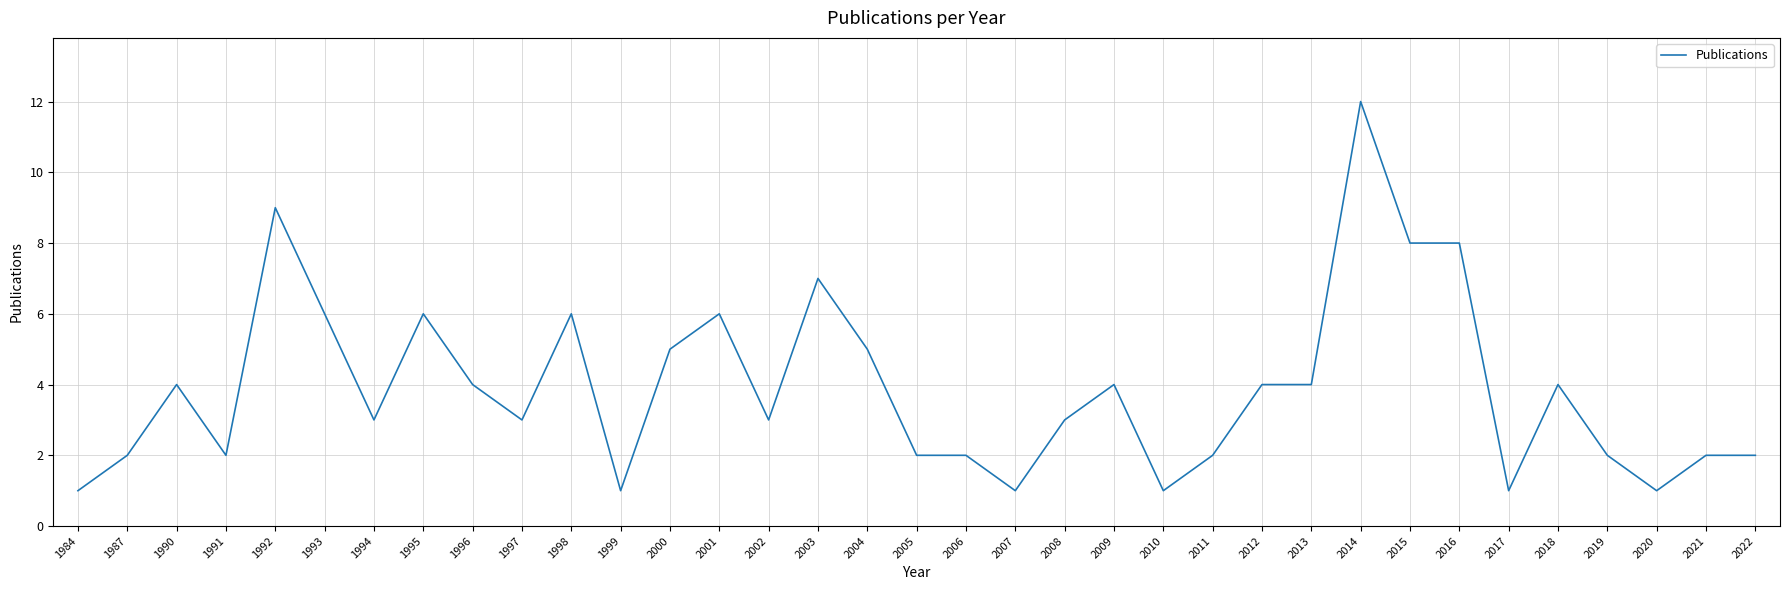

What is the difference between the maximum and minimum values?

11